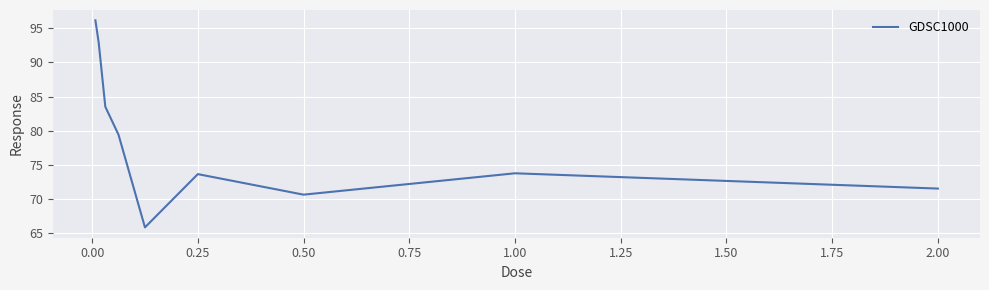

Does the chart have visible grid lines?

Yes